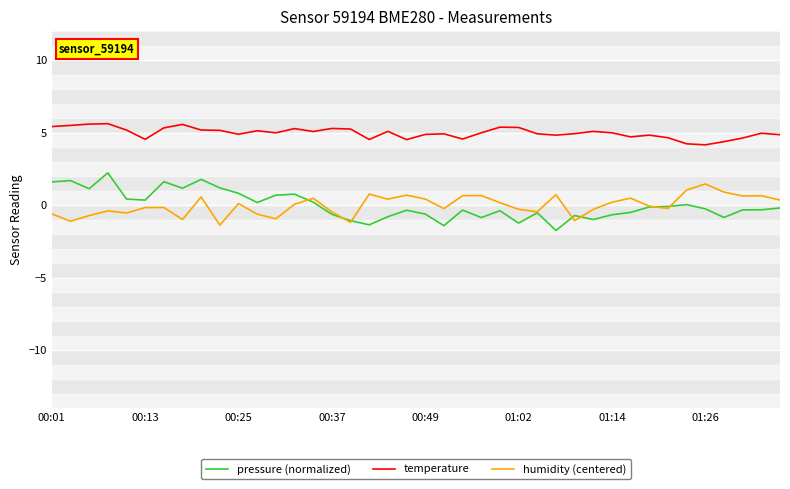

What is the minimum value shown in the chart?

-1.7